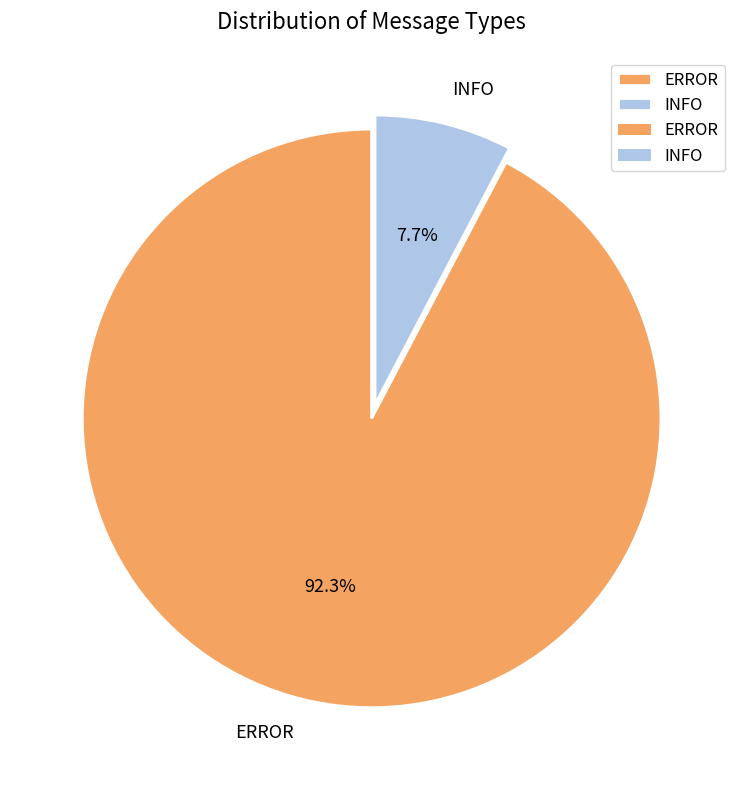

Which category accounts for the majority?

ERROR